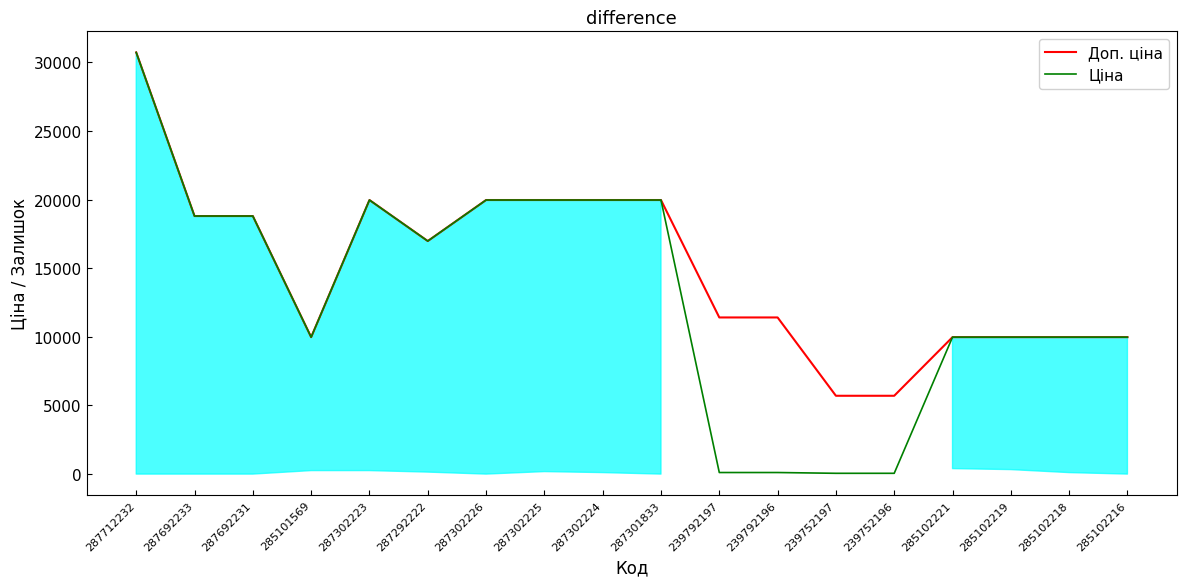

Is it true that Ціна equals 19964.2 at 287301833?

True